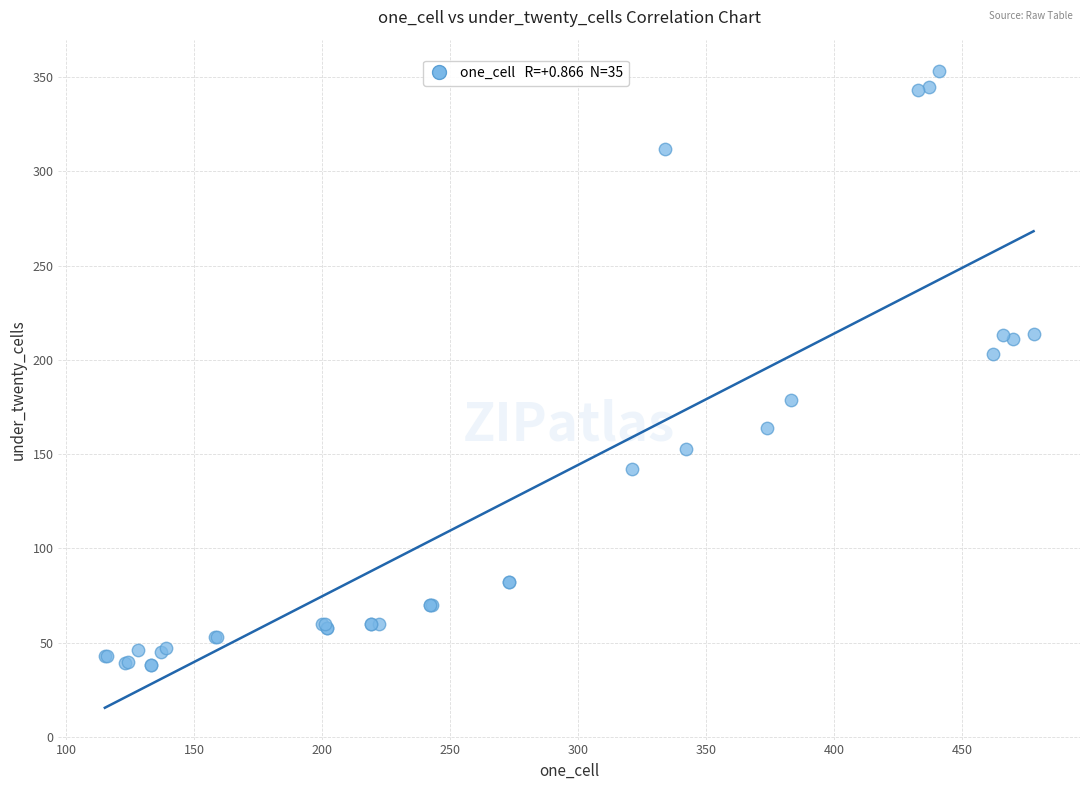

What Y value in the scatter plot is closest to 195?

203